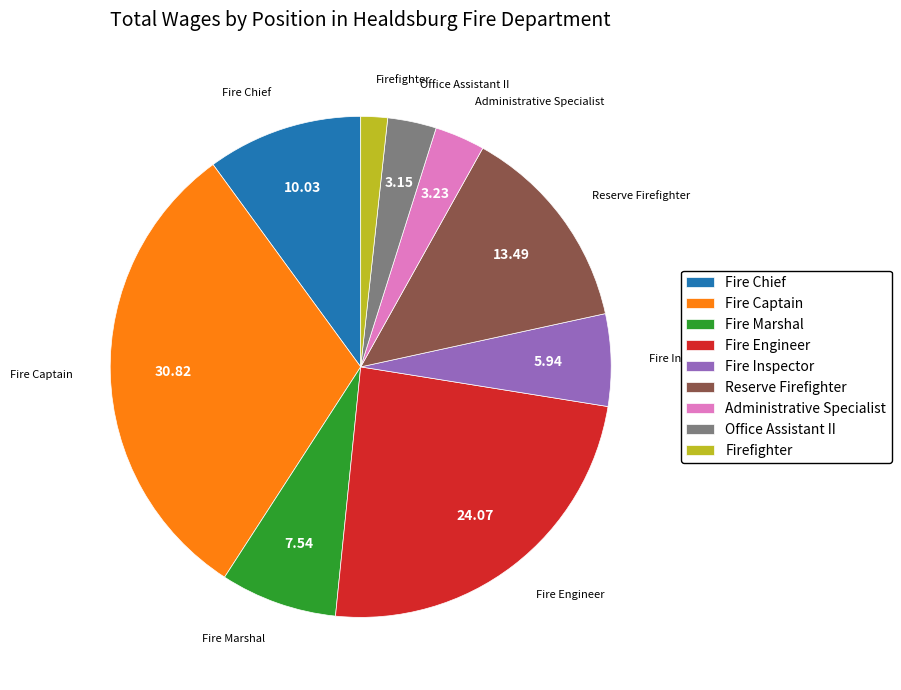

Count the number of slices in the pie.

9